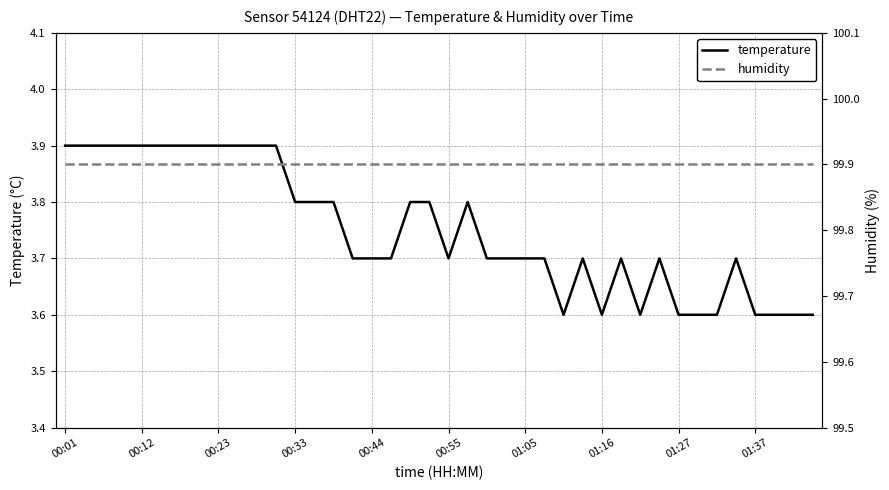

Which series has the largest range (max minus min)?

temperature